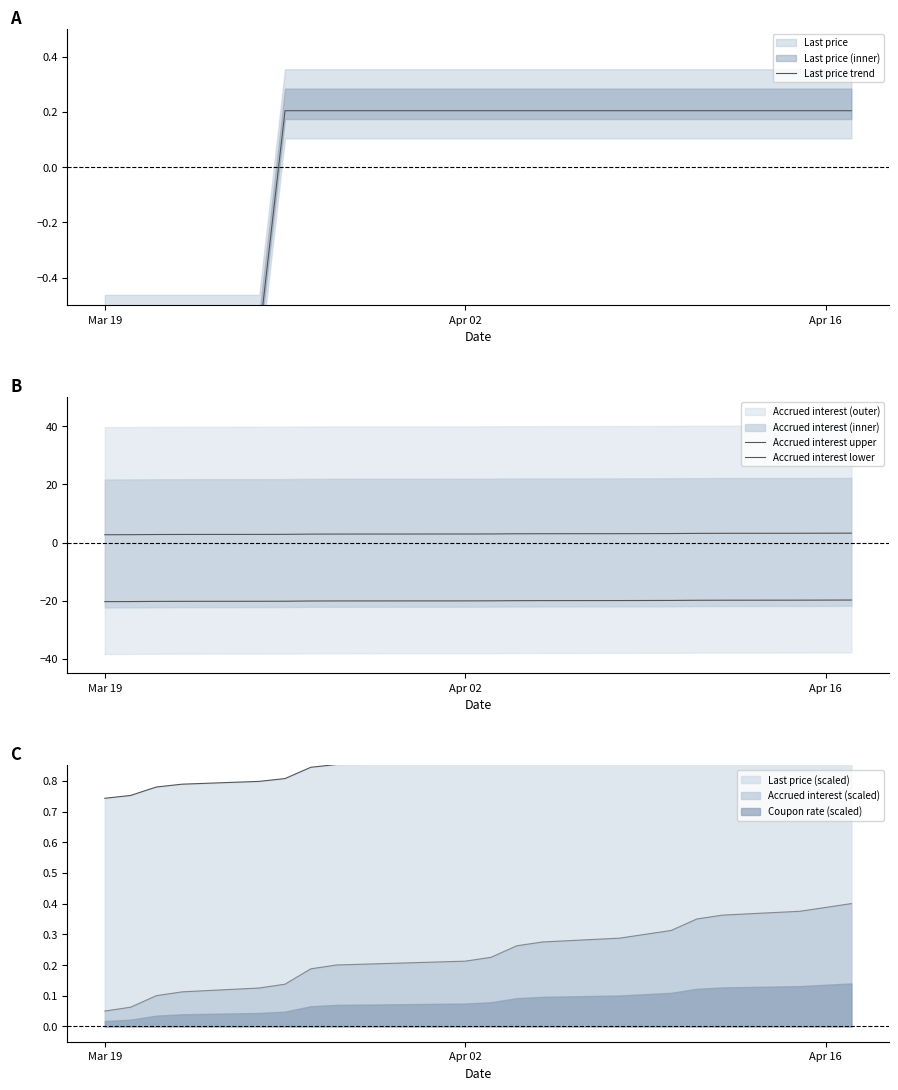

True or false: Accrued interest lower and Accrued interest upper intersect in this chart.

False